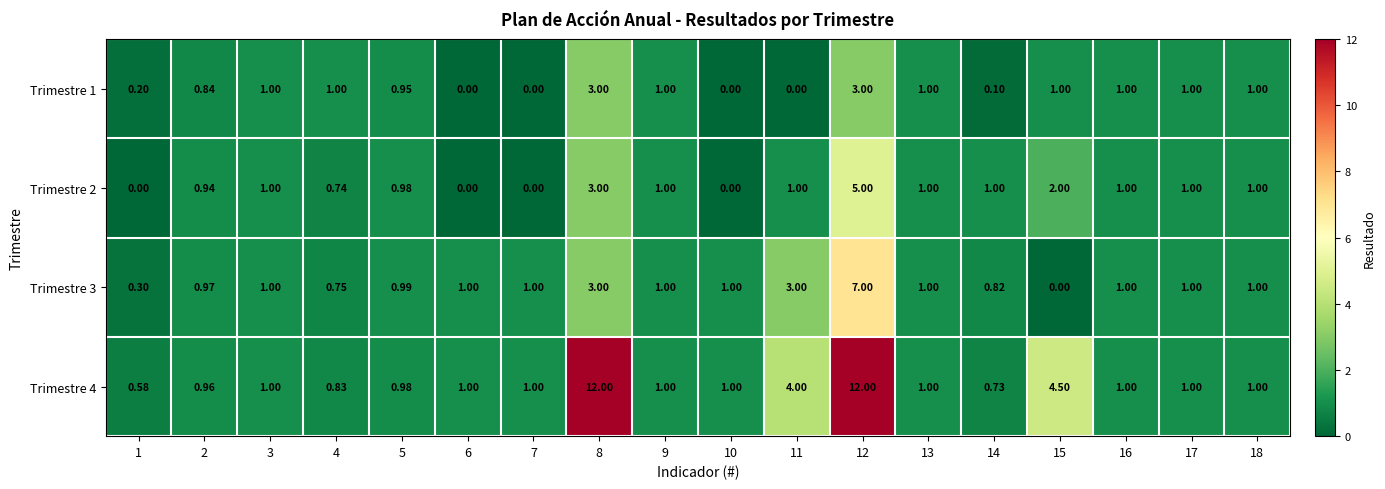

Is the value of Trimestre 1 at 1 greater than the value of Trimestre 2 at 11?

No